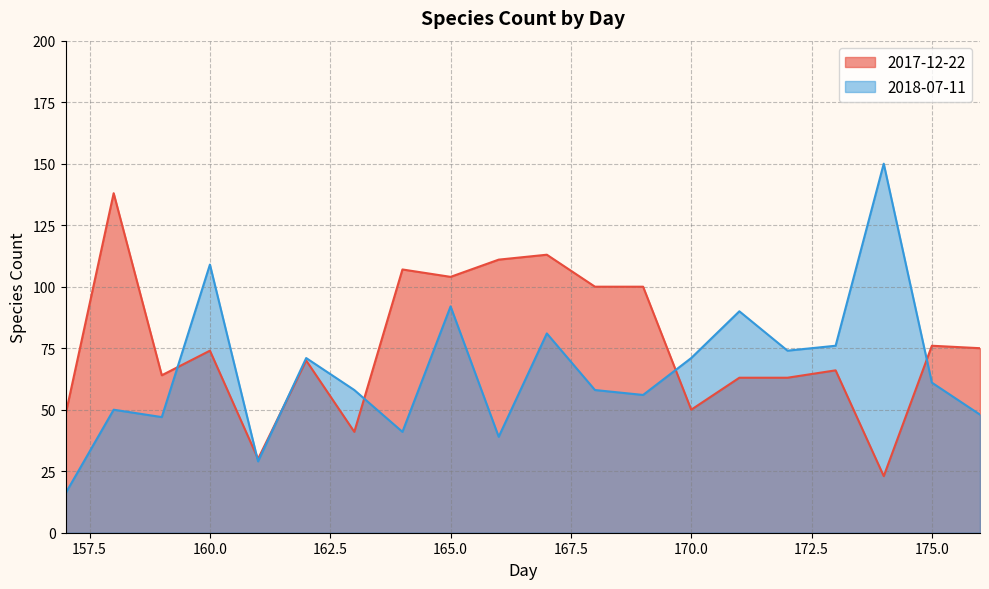

What is the difference between the second highest and second lowest values in the 2018-07-11 series?

80